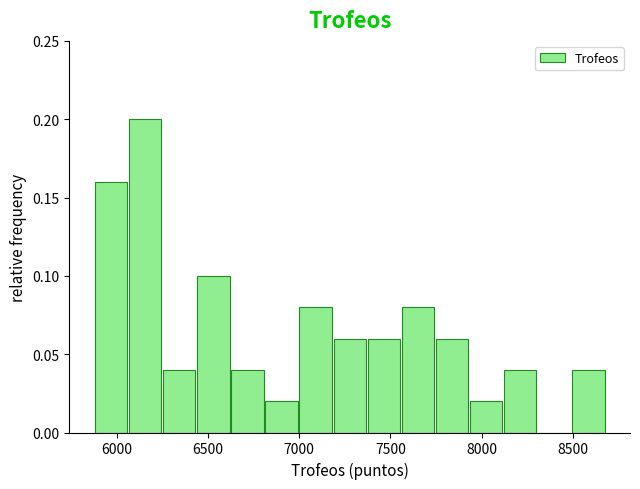

Read against the x-axis, roughly where is the centre of the tallest bar?

6150